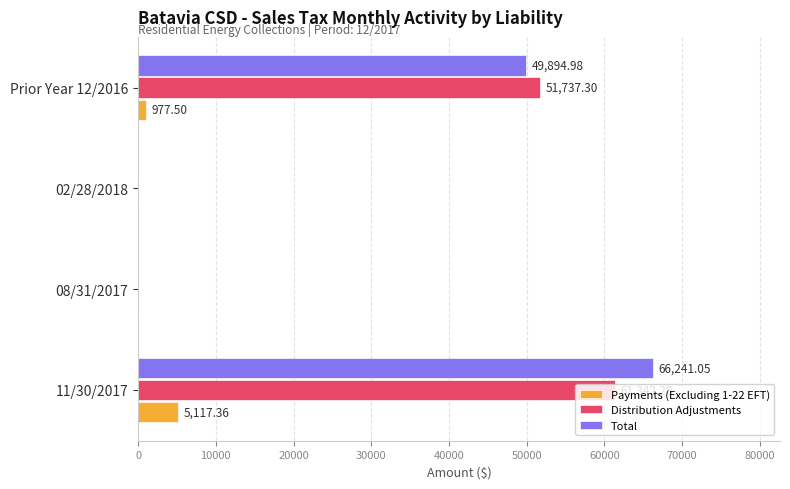

Is the value of Total at 11/30/2017 greater than the value of Payments (Excluding 1-22 EFT) at 02/28/2018?

Yes